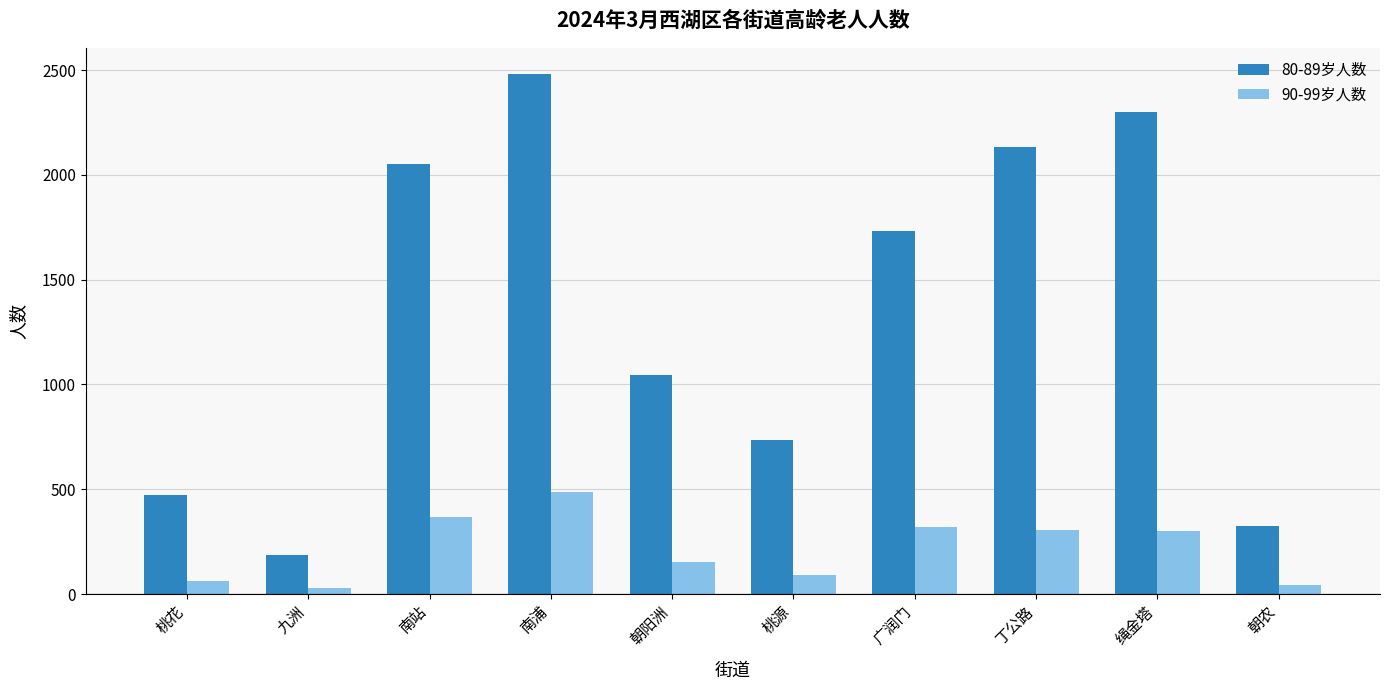

What is the label of the 5th bar from the left?

朝阳洲